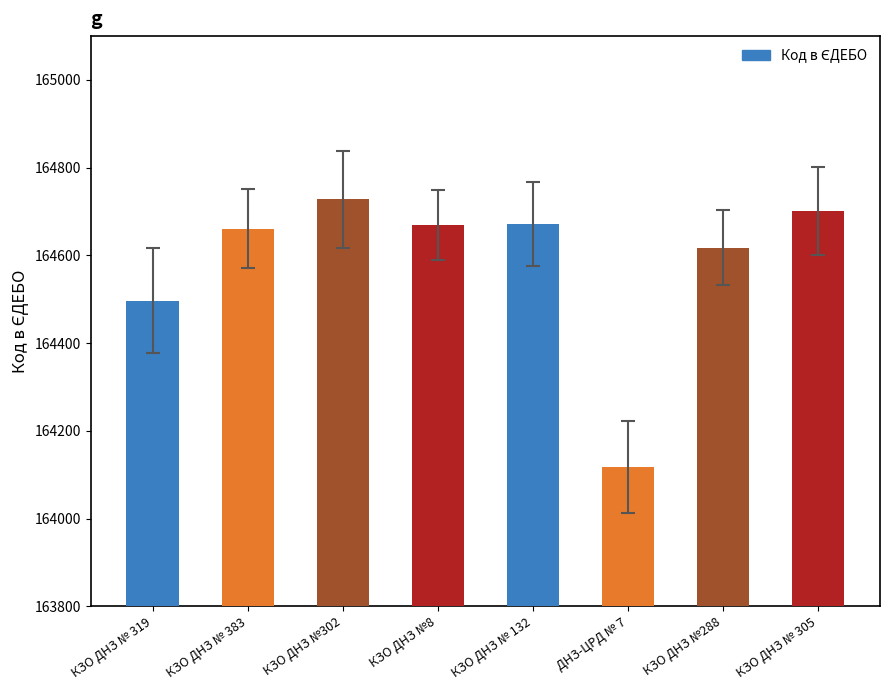

At which label does the data first exceed 164669?

КЗО ДНЗ №302